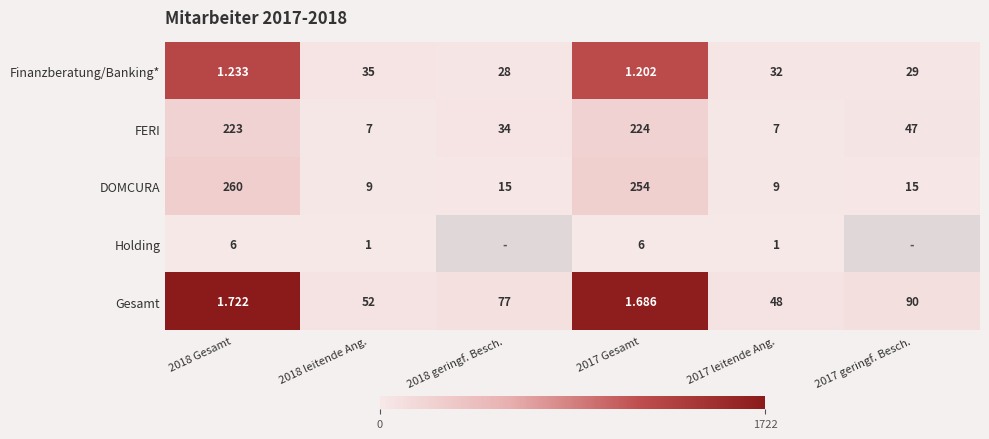

Rank the series at 2018 Gesamt from lowest to highest value.

Finanzberatung/Banking*, Gesamt, Holding, FERI, DOMCURA